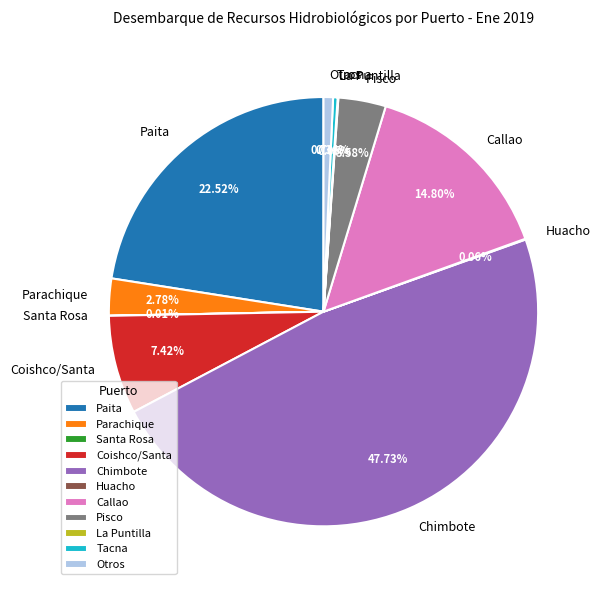

True or false: Coishco/Santa accounts for 2% of the total.

False